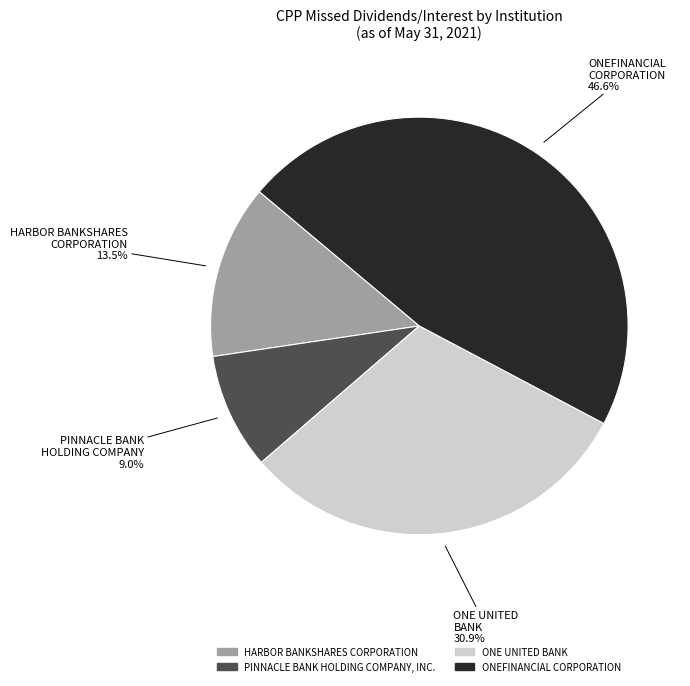

Which has a higher value, ONEFINANCIAL CORPORATION or HARBOR BANKSHARES CORPORATION?

ONEFINANCIAL CORPORATION